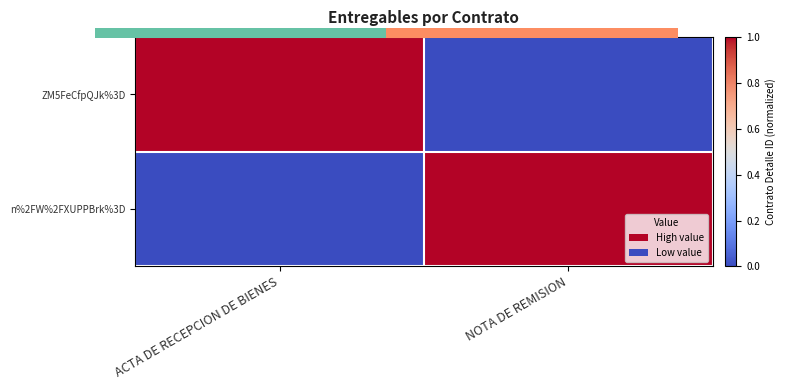

The n%2FW%2FXUPPBrk%3D series shows 1.0 at NOTA DE REMISION. True or false?

True